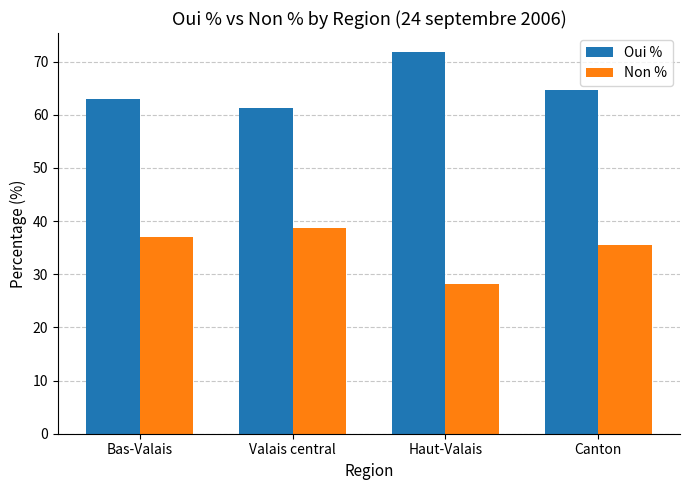

What value does the Oui % series have at Bas-Valais?

63.0